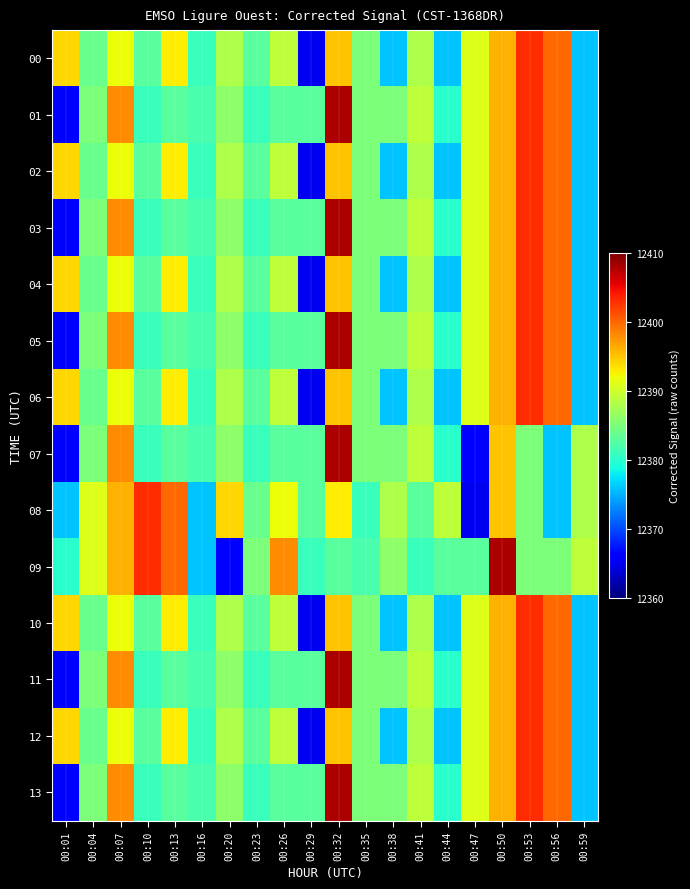

Reading left to right, extract all data points from this chart.

00: 00:01=12394	00:04=12384	00:07=12392	00:10=12383	00:13=12393	00:16=12381	00:20=12388	00:23=12383	00:26=12389	00:29=12365	00:32=12395	00:35=12385	00:38=12376	00:41=12388	00:44=12376	00:47=12391	00:50=12396	00:53=12403	00:56=12400	00:59=12376
01: 00:01=12366	00:04=12385	00:07=12398	00:10=12381	00:13=12383	00:16=12382	00:20=12386	00:23=12381	00:26=12383	00:29=12383	00:32=12408	00:35=12385	00:38=12385	00:41=12389	00:44=12380	00:47=12391	00:50=12396	00:53=12403	00:56=12400	00:59=12376
02: 00:01=12394	00:04=12384	00:07=12392	00:10=12383	00:13=12393	00:16=12381	00:20=12388	00:23=12383	00:26=12389	00:29=12365	00:32=12395	00:35=12385	00:38=12376	00:41=12388	00:44=12376	00:47=12391	00:50=12396	00:53=12403	00:56=12400	00:59=12376
03: 00:01=12366	00:04=12385	00:07=12398	00:10=12381	00:13=12383	00:16=12382	00:20=12386	00:23=12381	00:26=12383	00:29=12383	00:32=12408	00:35=12385	00:38=12385	00:41=12389	00:44=12380	00:47=12391	00:50=12396	00:53=12403	00:56=12400	00:59=12376
04: 00:01=12394	00:04=12384	00:07=12392	00:10=12383	00:13=12393	00:16=12381	00:20=12388	00:23=12383	00:26=12389	00:29=12365	00:32=12395	00:35=12385	00:38=12376	00:41=12388	00:44=12376	00:47=12391	00:50=12396	00:53=12403	00:56=12400	00:59=12376
05: 00:01=12366	00:04=12385	00:07=12398	00:10=12381	00:13=12383	00:16=12382	00:20=12386	00:23=12381	00:26=12383	00:29=12383	00:32=12408	00:35=12385	00:38=12385	00:41=12389	00:44=12380	00:47=12391	00:50=12396	00:53=12403	00:56=12400	00:59=12376
06: 00:01=12394	00:04=12384	00:07=12392	00:10=12383	00:13=12393	00:16=12381	00:20=12388	00:23=12383	00:26=12389	00:29=12365	00:32=12395	00:35=12385	00:38=12376	00:41=12388	00:44=12376	00:47=12391	00:50=12396	00:53=12403	00:56=12400	00:59=12376
07: 00:01=12366	00:04=12385	00:07=12398	00:10=12381	00:13=12383	00:16=12382	00:20=12386	00:23=12381	00:26=12383	00:29=12383	00:32=12408	00:35=12385	00:38=12385	00:41=12389	00:44=12380	00:47=12366	00:50=12395	00:53=12385	00:56=12376	00:59=12388
08: 00:01=12376	00:04=12391	00:07=12396	00:10=12403	00:13=12400	00:16=12376	00:20=12394	00:23=12384	00:26=12392	00:29=12383	00:32=12393	00:35=12381	00:38=12388	00:41=12383	00:44=12389	00:47=12365	00:50=12395	00:53=12385	00:56=12376	00:59=12388
09: 00:01=12380	00:04=12391	00:07=12396	00:10=12403	00:13=12400	00:16=12376	00:20=12366	00:23=12385	00:26=12398	00:29=12381	00:32=12383	00:35=12382	00:38=12386	00:41=12381	00:44=12383	00:47=12383	00:50=12408	00:53=12385	00:56=12385	00:59=12389
10: 00:01=12394	00:04=12384	00:07=12392	00:10=12383	00:13=12393	00:16=12381	00:20=12388	00:23=12383	00:26=12389	00:29=12365	00:32=12395	00:35=12385	00:38=12376	00:41=12388	00:44=12376	00:47=12391	00:50=12396	00:53=12403	00:56=12400	00:59=12376
11: 00:01=12366	00:04=12385	00:07=12398	00:10=12381	00:13=12383	00:16=12382	00:20=12386	00:23=12381	00:26=12383	00:29=12383	00:32=12408	00:35=12385	00:38=12385	00:41=12389	00:44=12380	00:47=12391	00:50=12396	00:53=12403	00:56=12400	00:59=12376
12: 00:01=12394	00:04=12384	00:07=12392	00:10=12383	00:13=12393	00:16=12381	00:20=12388	00:23=12383	00:26=12389	00:29=12365	00:32=12395	00:35=12385	00:38=12376	00:41=12388	00:44=12376	00:47=12391	00:50=12396	00:53=12403	00:56=12400	00:59=12376
13: 00:01=12366	00:04=12385	00:07=12398	00:10=12381	00:13=12383	00:16=12382	00:20=12386	00:23=12381	00:26=12383	00:29=12383	00:32=12408	00:35=12385	00:38=12385	00:41=12389	00:44=12380	00:47=12391	00:50=12396	00:53=12403	00:56=12400	00:59=12376